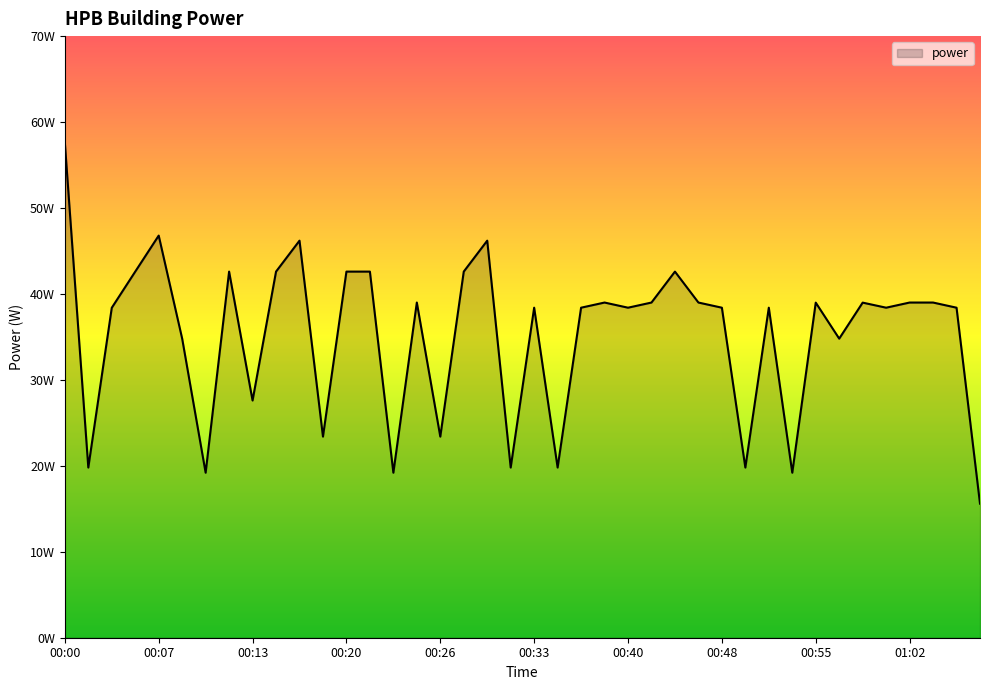

At which label does the data first exceed 38?

00:00